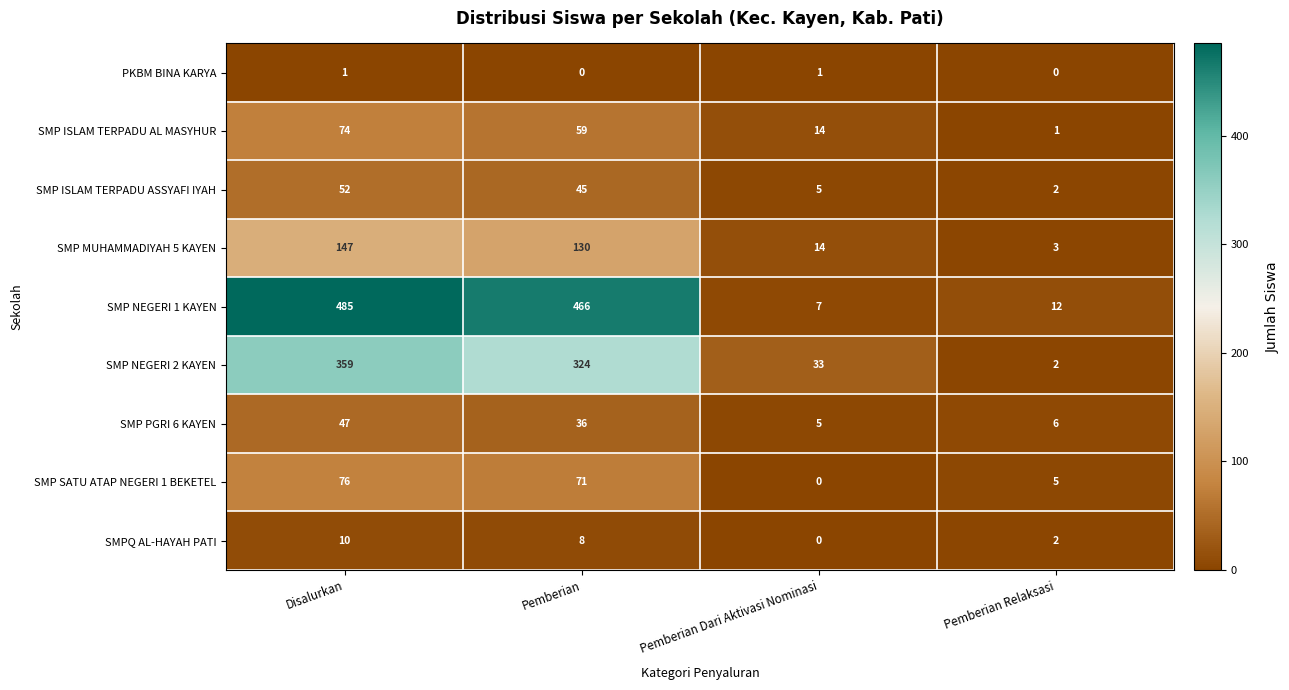

Count the number of categories in the chart.

4